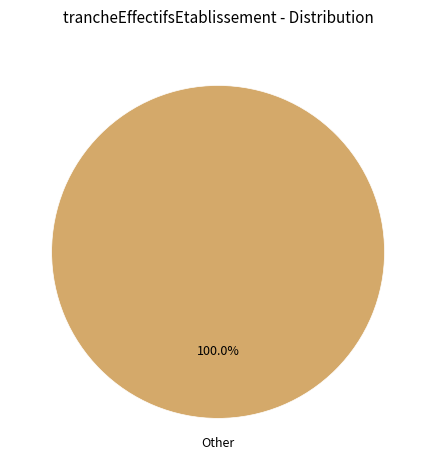

Is there any slice that represents more than half of the pie?

Yes